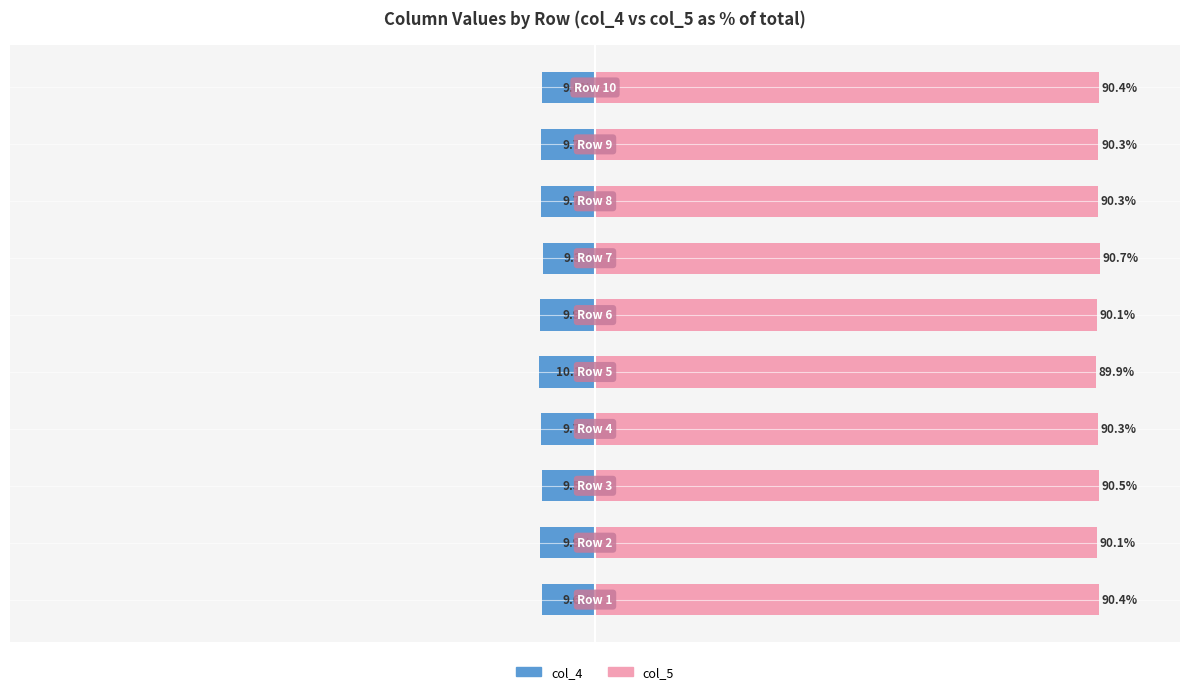

How many groups of bars are there?

10